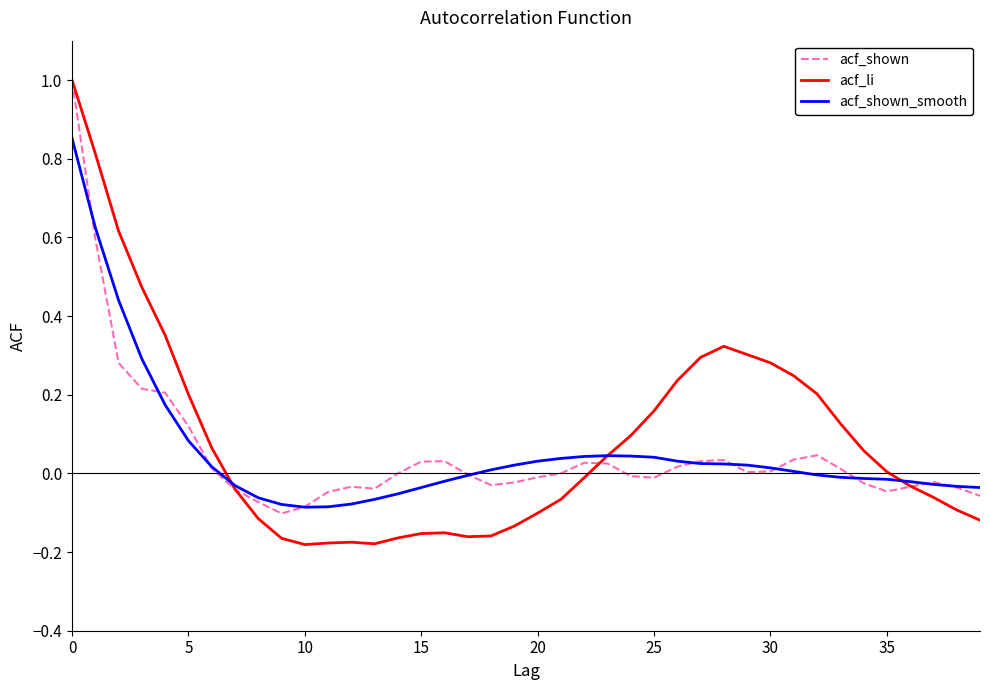

Which series has the widest spread of values?

acf_li